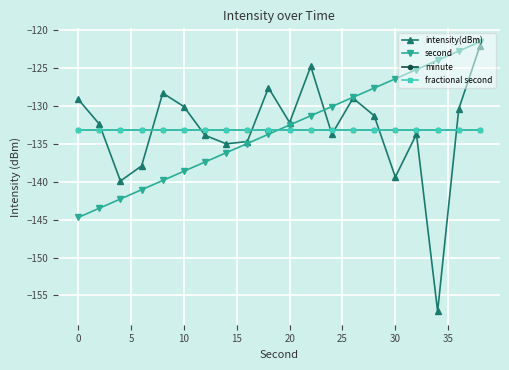

Does the chart have visible grid lines?

Yes